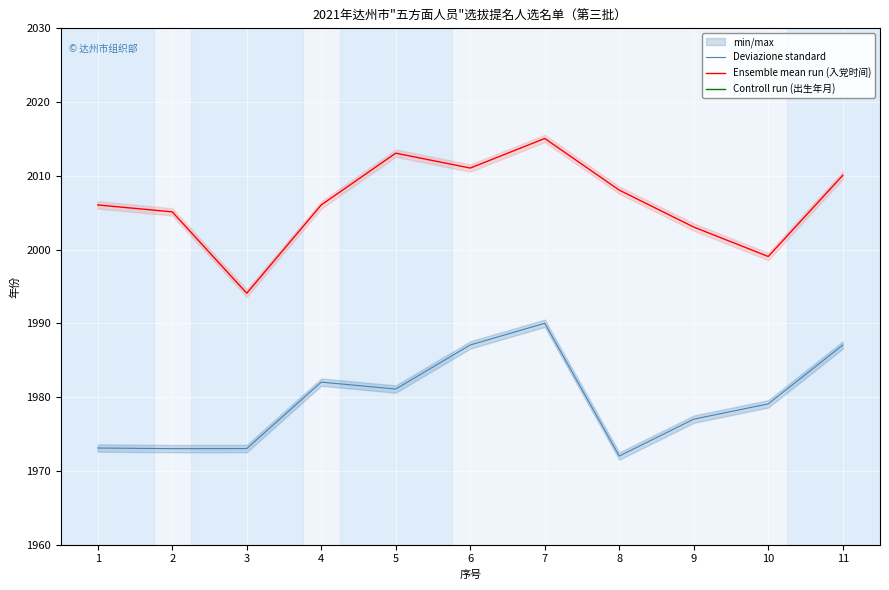

Which category has the lowest value in the 出生年月 series?

8